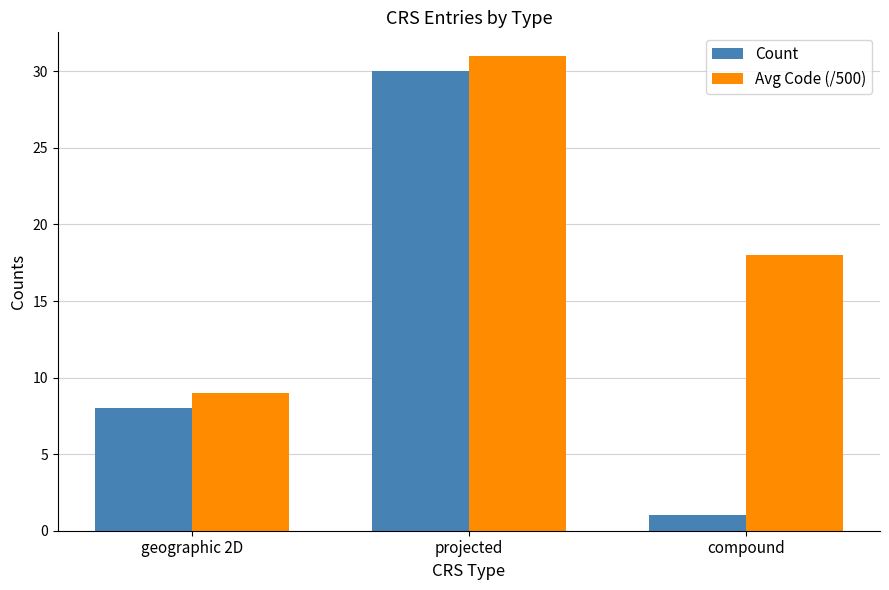

What is the difference between the highest and lowest values at projected?

1